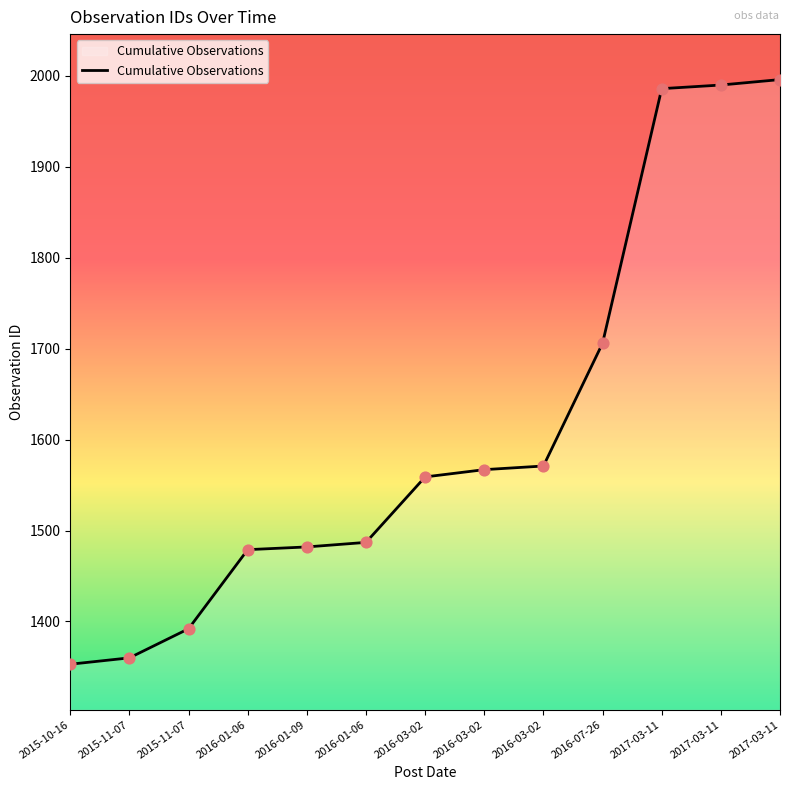

Between 2015-11-07 and 2017-03-11, which is larger?

2017-03-11